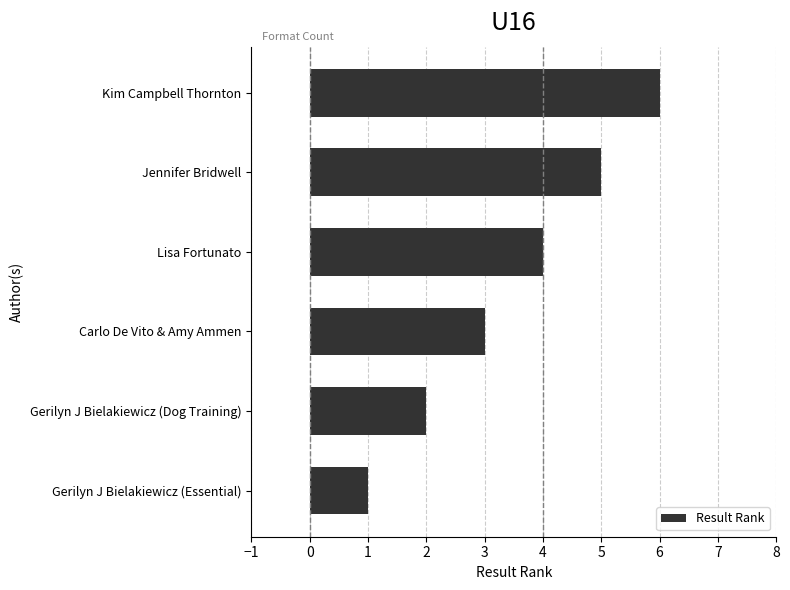

Rank the categories by value from highest to lowest.

Kim Campbell Thornton, Jennifer Bridwell, Lisa Fortunato, Carlo De Vito & Amy Ammen, Gerilyn J Bielakiewicz (Dog Training), Gerilyn J Bielakiewicz (Essential)